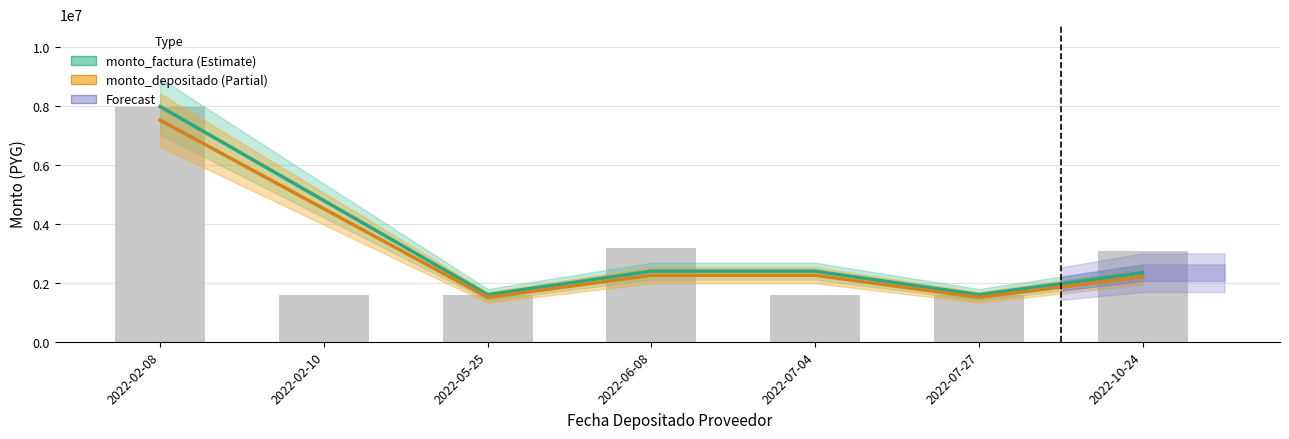

What is the difference between the maximum and second lowest values?

6393672